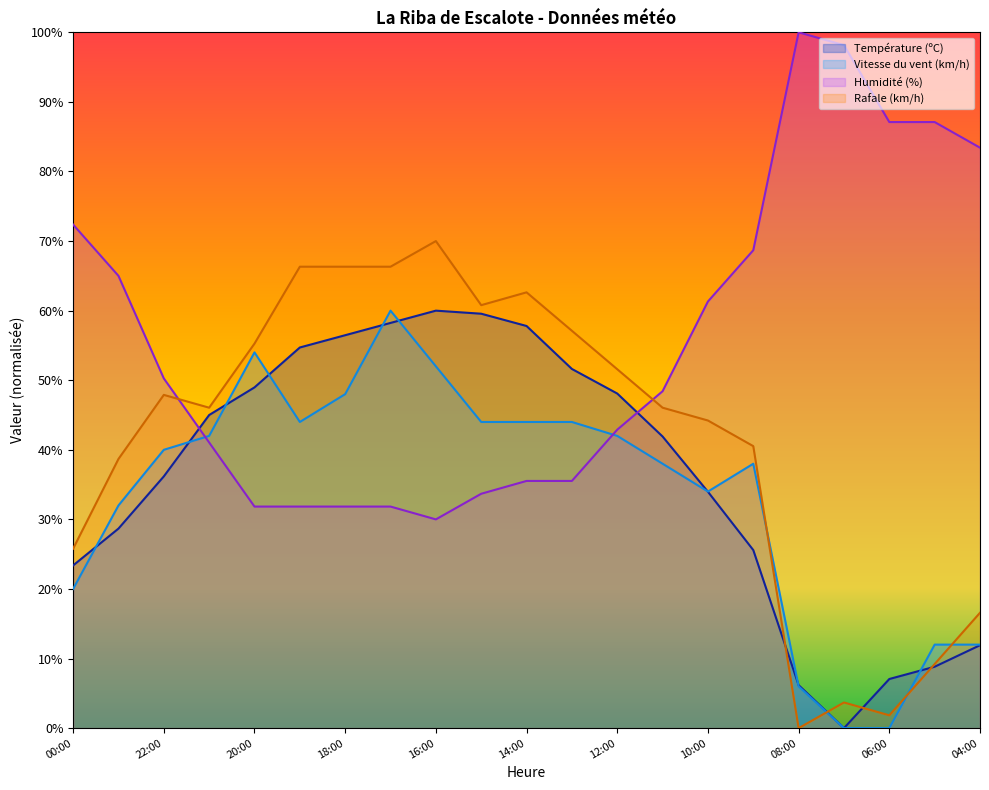

How many categories are shown in the chart?

21